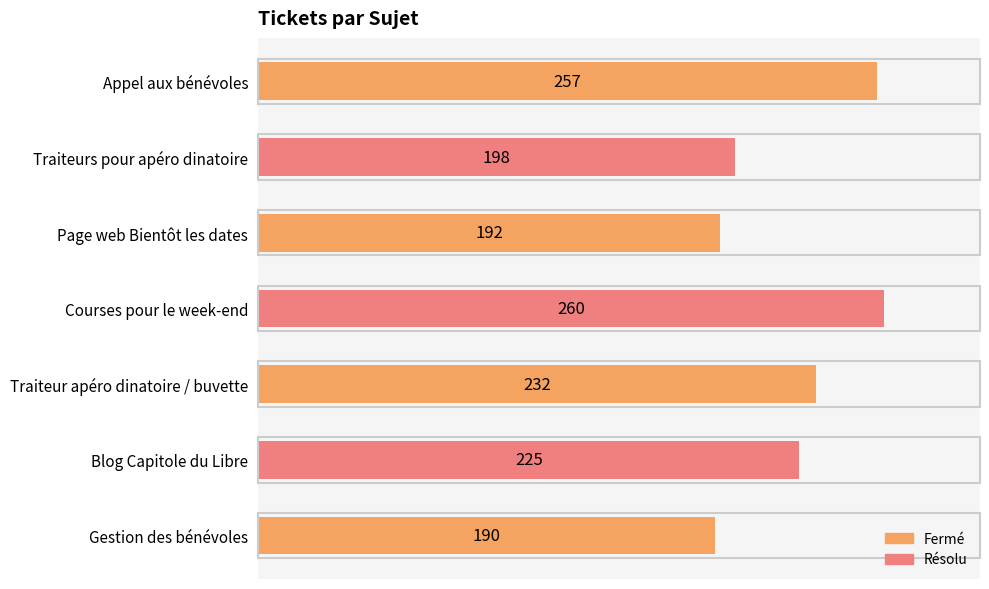

What is the difference between the maximum and minimum values?

70